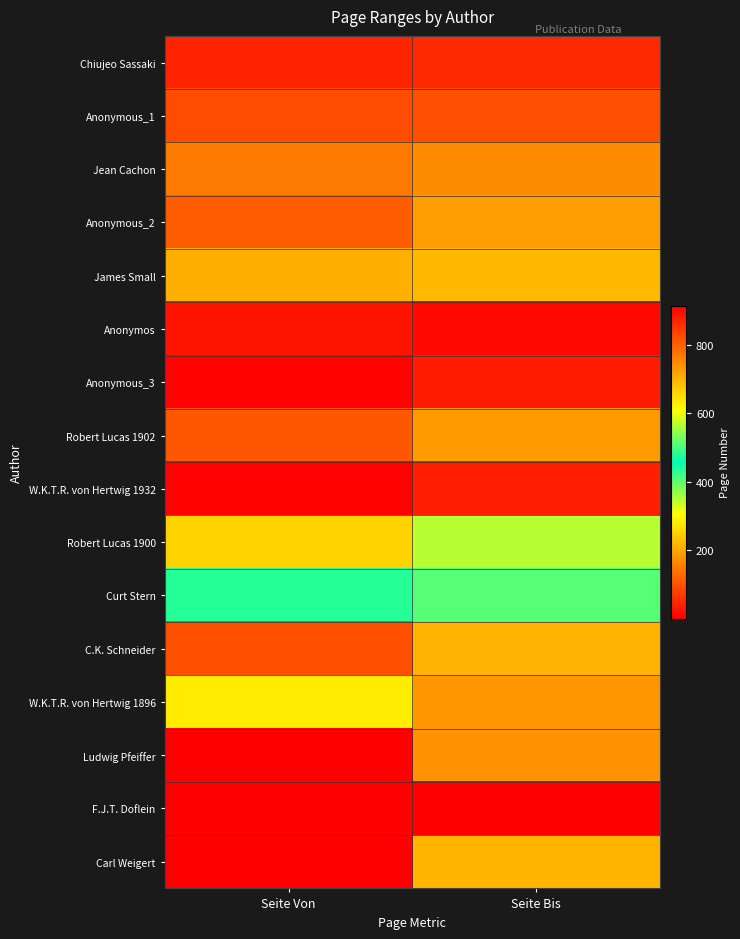

Reading right to left, extract all data points from this chart.

Chiujeo Sassaki: Seite Bis=52	Seite Von=45
Anonymous_1: Seite Bis=96	Seite Von=92
Jean Cachon: Seite Bis=168	Seite Von=148
Anonymous_2: Seite Bis=191	Seite Von=113
James Small: Seite Bis=221	Seite Von=211
Anonymos: Seite Bis=902	Seite Von=888
Anonymous_3: Seite Bis=36	Seite Von=3
Robert Lucas 1902: Seite Bis=188	Seite Von=105
W.K.T.R. von Hertwig 1932: Seite Bis=40	Seite Von=3
Robert Lucas 1900: Seite Bis=350	Seite Von=253
Curt Stern: Seite Bis=508	Seite Von=436
C.K. Schneider: Seite Bis=216	Seite Von=99
W.K.T.R. von Hertwig 1896: Seite Bis=734	Seite Von=631
Ludwig Pfeiffer: Seite Bis=738	Seite Von=1
F.J.T. Doflein: Seite Bis=914	Seite Von=1
Carl Weigert: Seite Bis=698	Seite Von=1